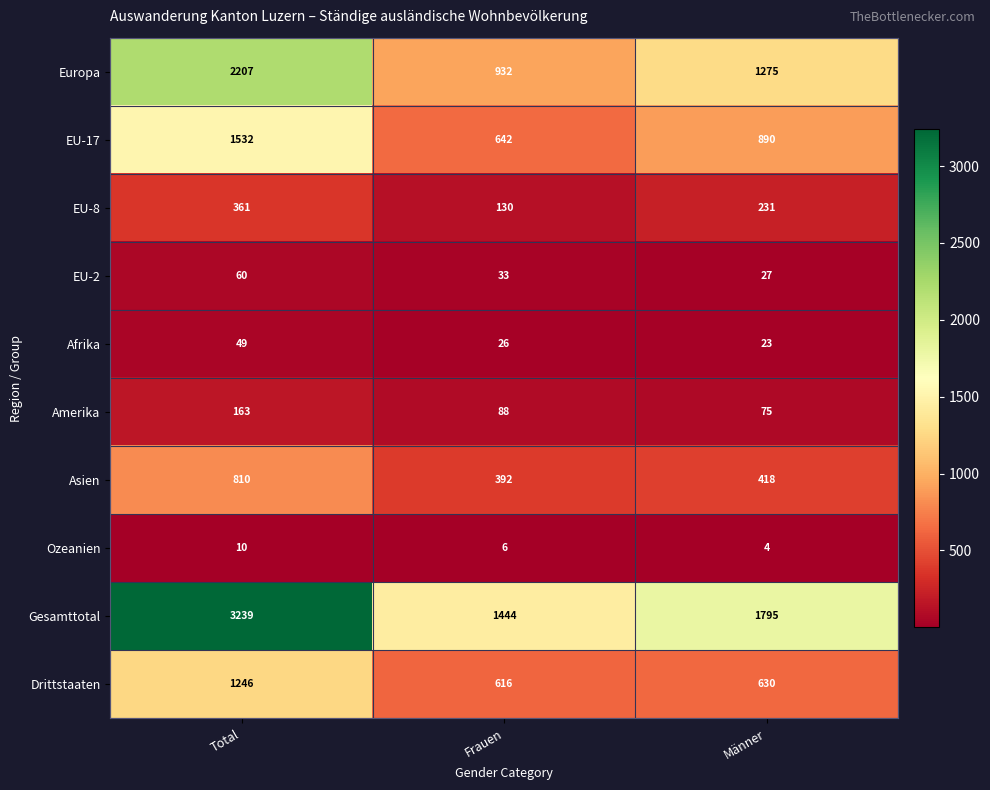

Reading right to left, what are all the values shown in this chart?

Europa: 1275	932	2207
EU-17: 890	642	1532
EU-8: 231	130	361
EU-2: 27	33	60
Afrika: 23	26	49
Amerika: 75	88	163
Asien: 418	392	810
Ozeanien: 4	6	10
Gesamttotal: 1795	1444	3239
Drittstaaten: 630	616	1246